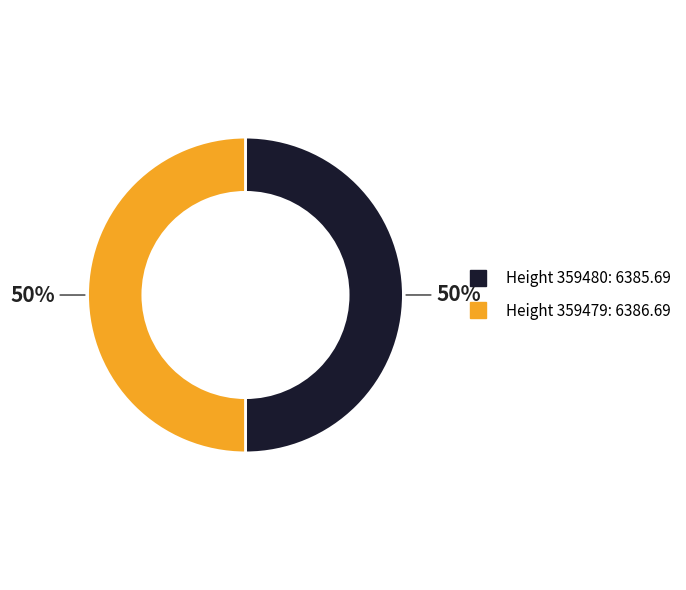

To the nearest percent, what is the average slice percentage?

50%